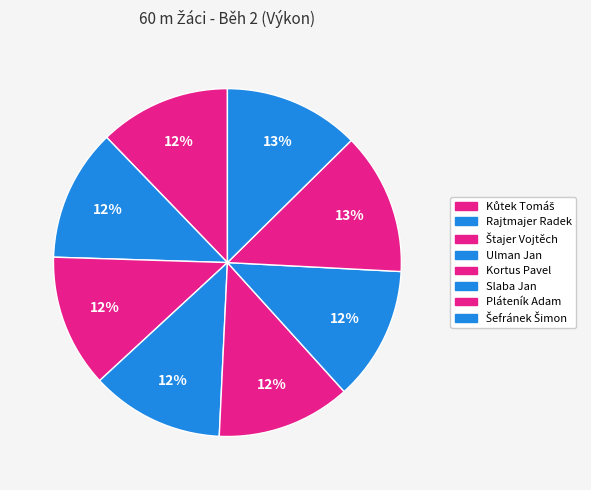

What percentage is NOT represented by Štajer Vojtěch?

87.6%